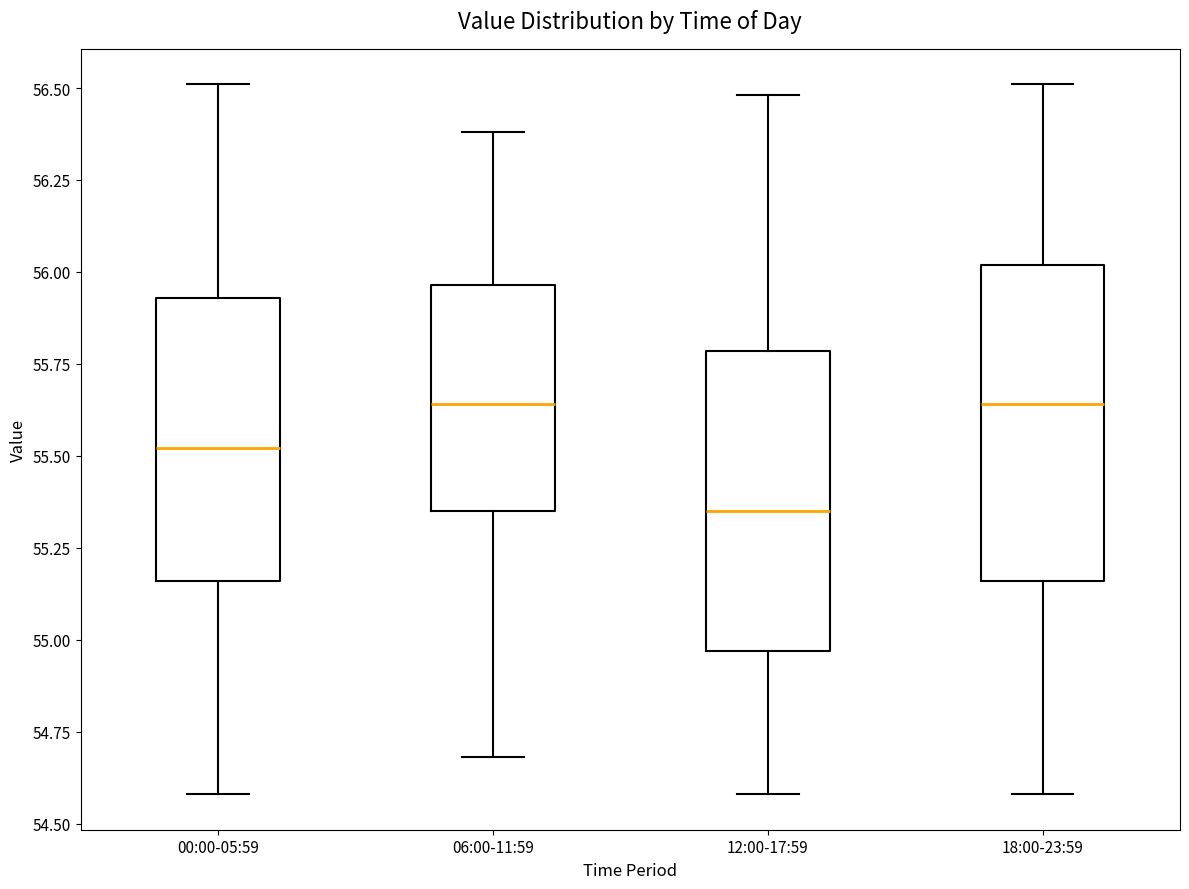

Reading left to right, transcribe this box plot: for each box, give where its median line is, the range the box spans, and where its two whiskers end, as read against the y-axis. The values are not printed on the chart, so give them approximately, as read against the axis.

00:00-05:59: median 55.50, box 55.15 to 55.95, whiskers 54.60 to 56.50
06:00-11:59: median 55.65, box 55.35 to 55.95, whiskers 54.70 to 56.40
12:00-17:59: median 55.35, box 54.95 to 55.80, whiskers 54.60 to 56.50
18:00-23:59: median 55.65, box 55.15 to 56.00, whiskers 54.60 to 56.50